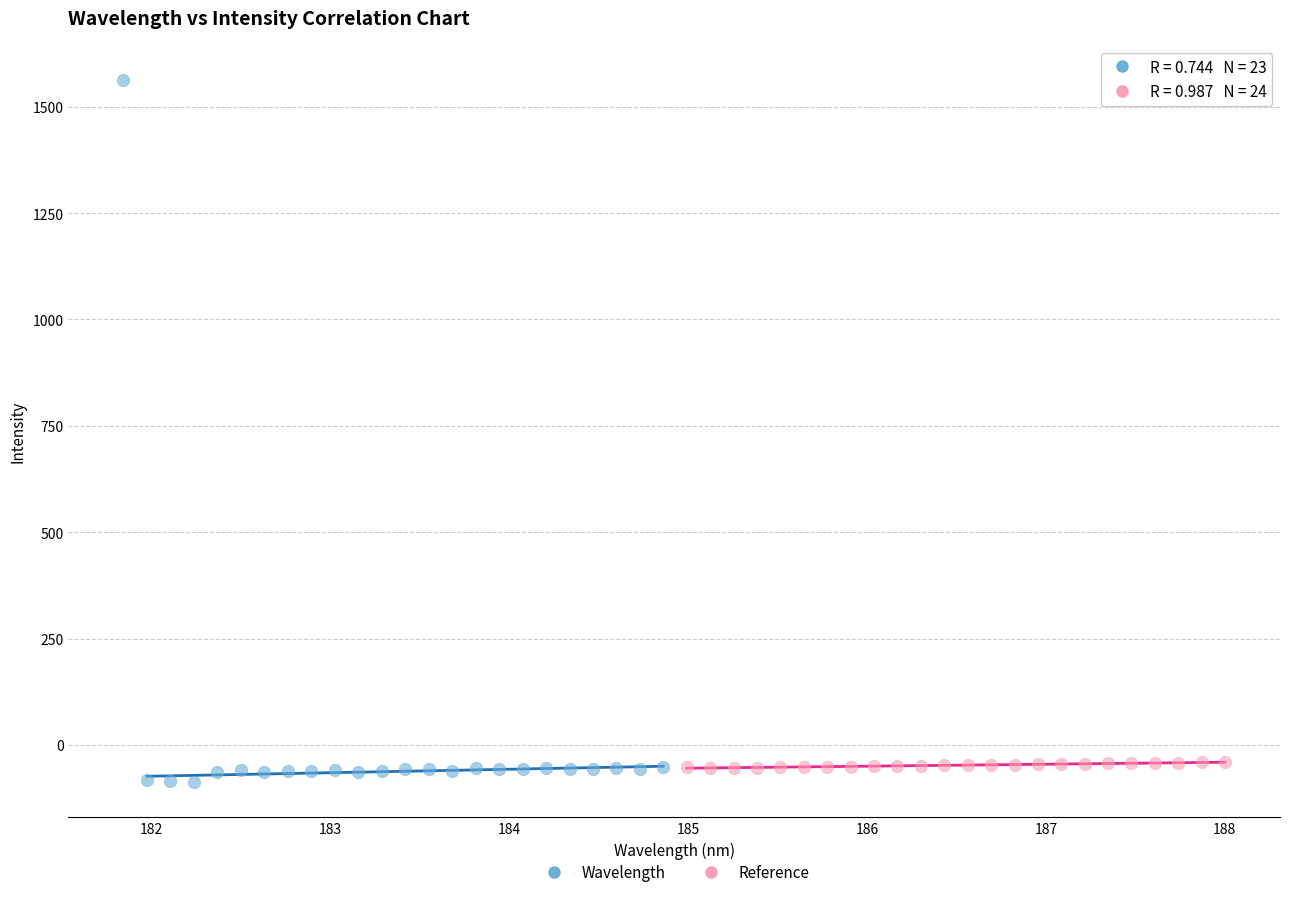

Which series has the largest Y range (max minus min)?

Wavelength